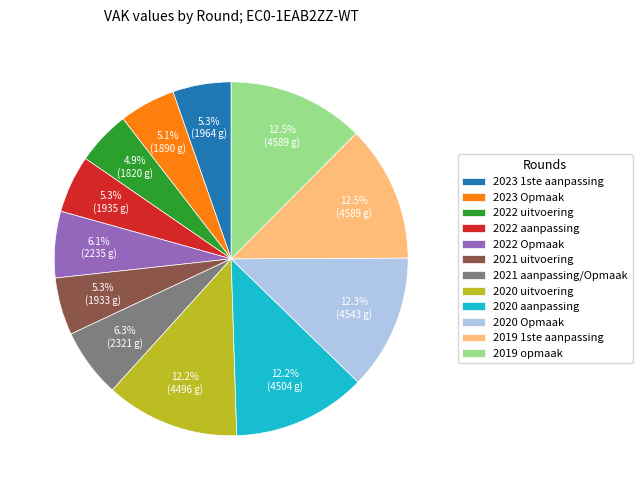

Does 2020 uitvoering represent more than half of the total?

No